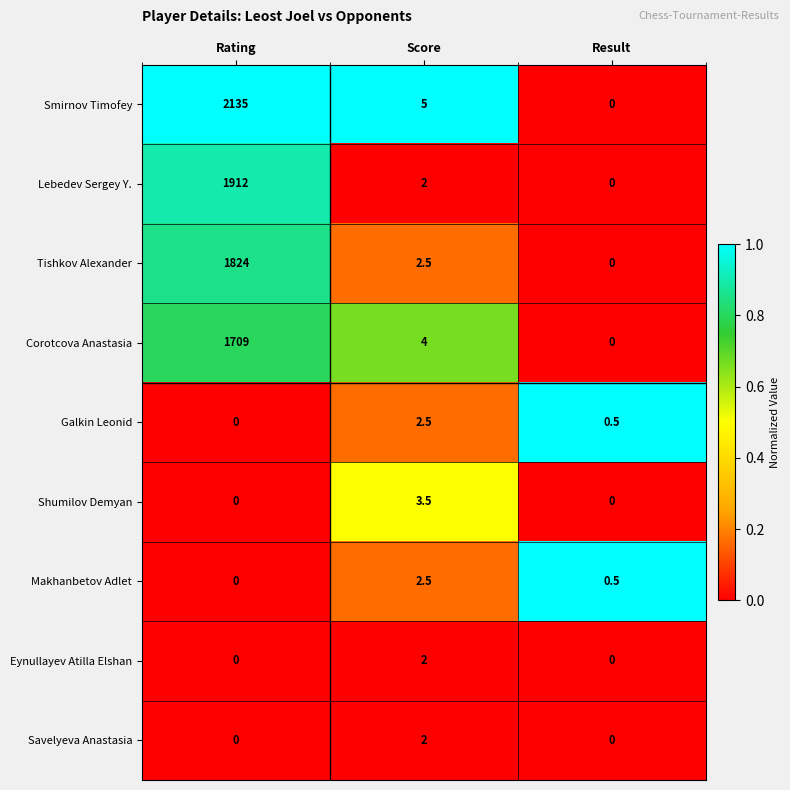

What is the spread (max minus min) of values at Result?

0.5